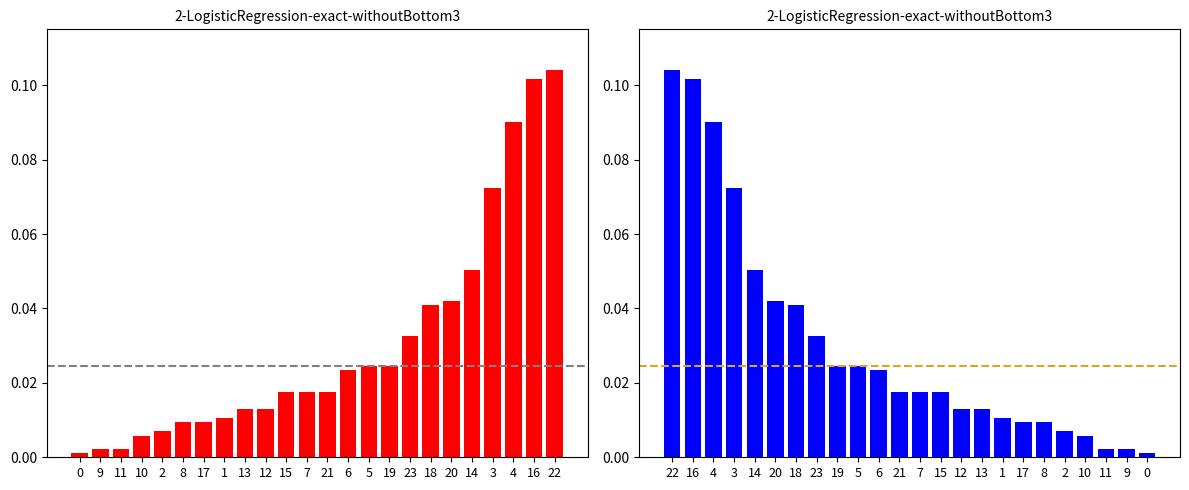

What is the label of the 24th bar from the left?

22